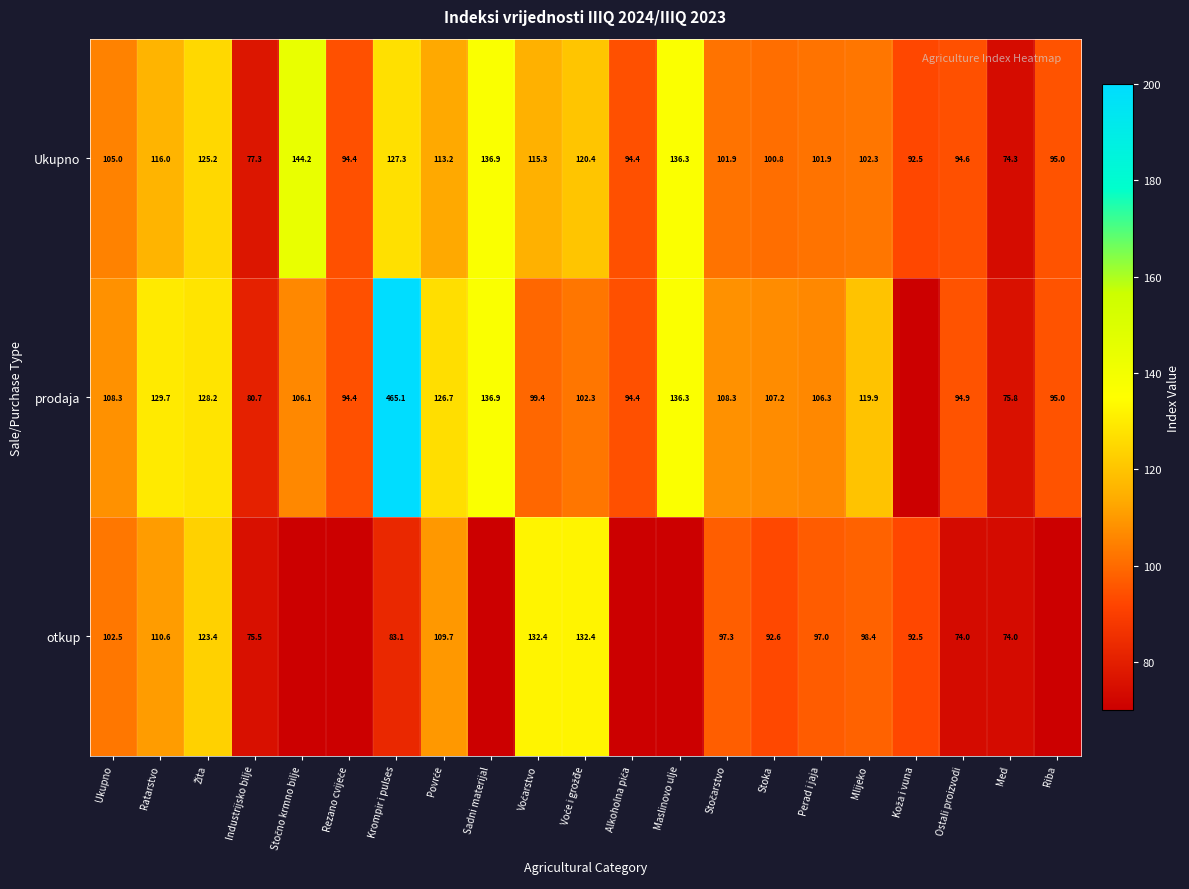

Which has a higher value, Sadni materijal or Alkoholna pića?

Sadni materijal